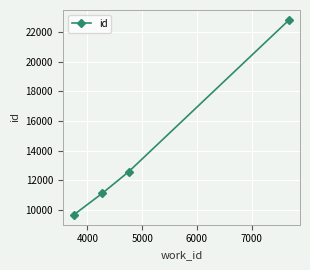

What is the greatest value displayed?

22813